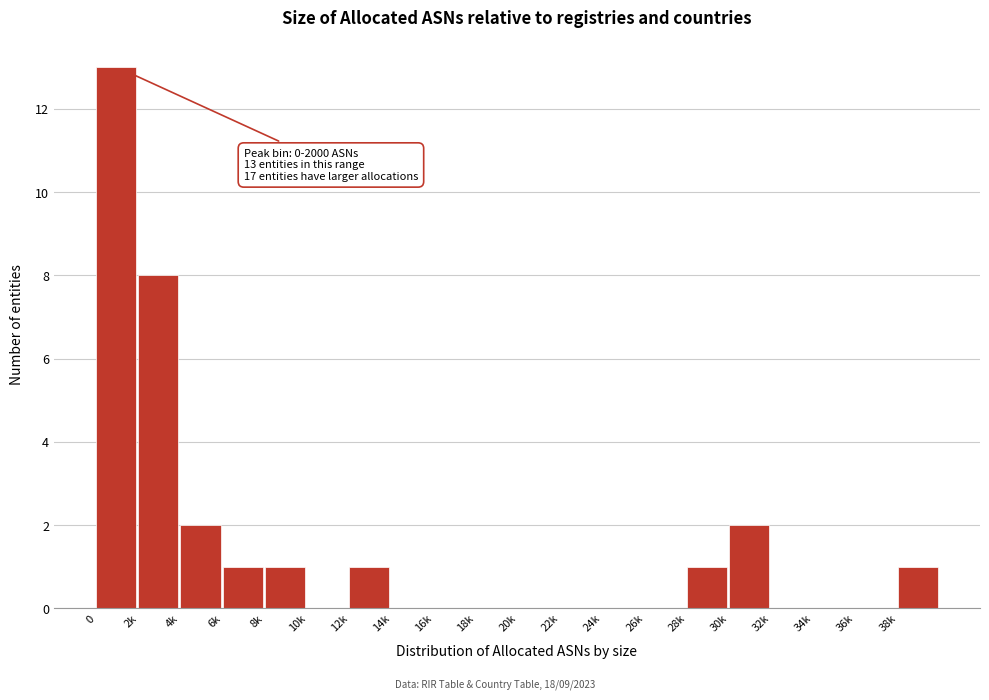

Reading right to left, list all the values displayed in this chart.

38k=1	36k=0	34k=0	32k=0	30k=2	28k=1	26k=0	24k=0	22k=0	20k=0	18k=0	16k=0	14k=0	12k=1	10k=0	8k=1	6k=1	4k=2	2k=8	0=13